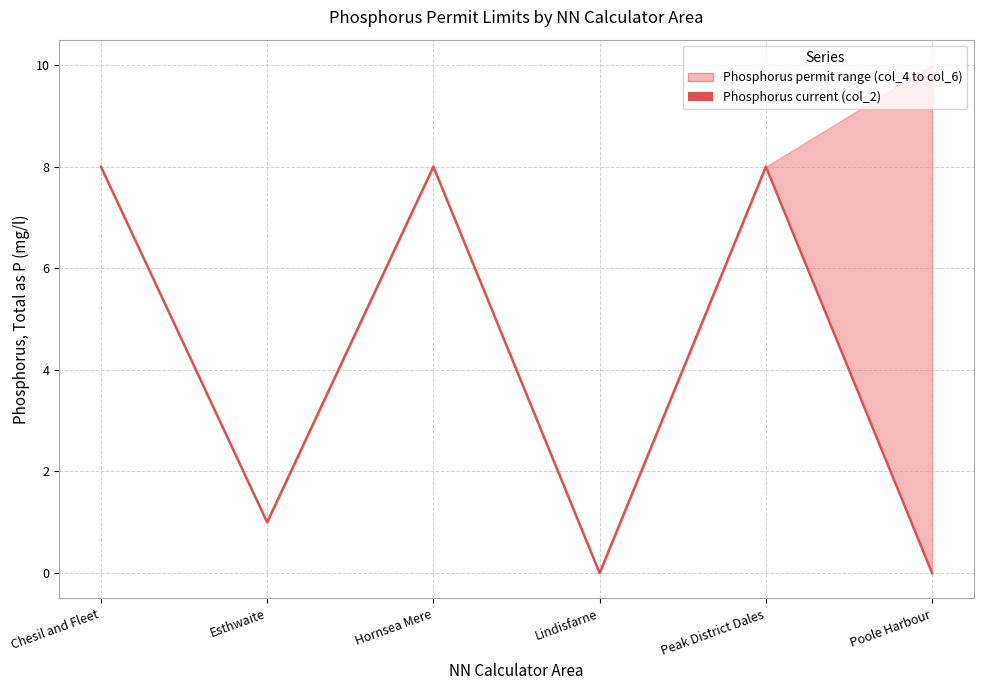

What is the difference between the maximum and minimum values?

8